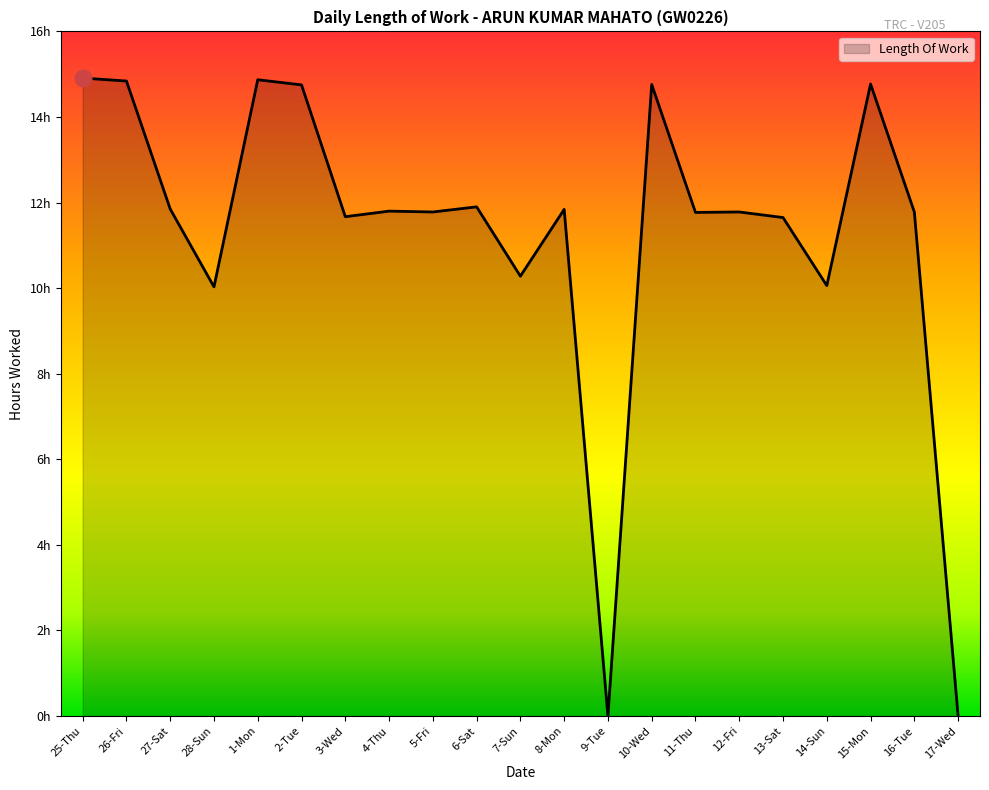

What is the sum of all values?

237.1